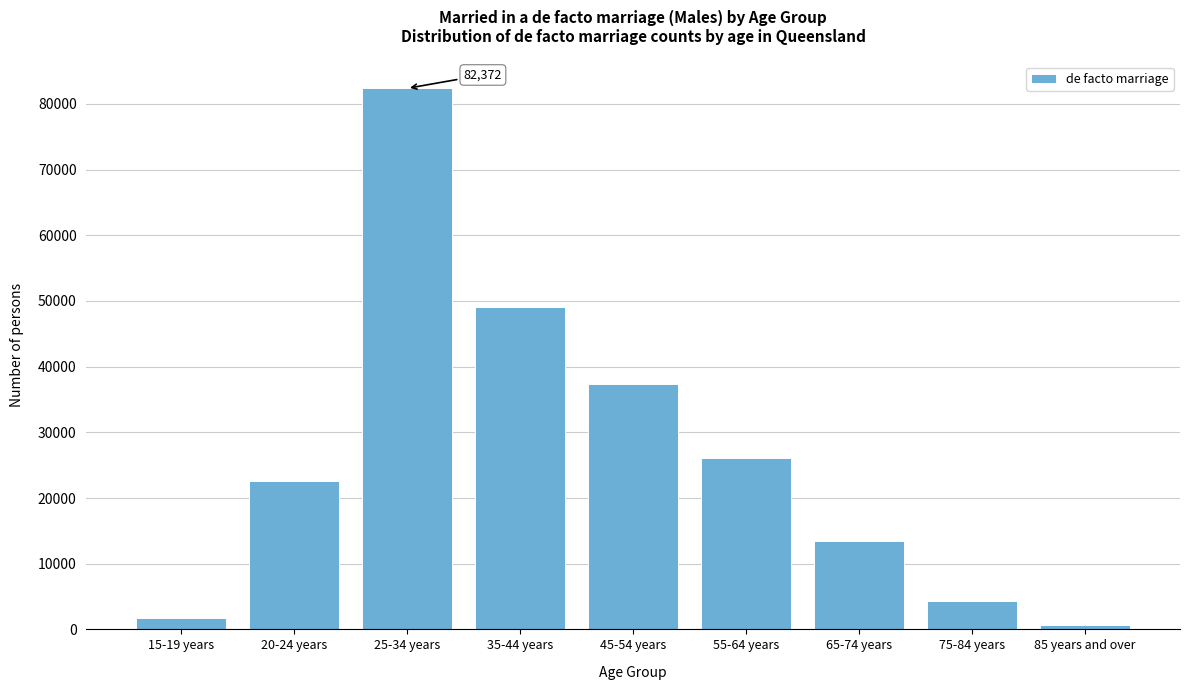

Reading right to left, transcribe all the data shown in this chart.

85 years and over=612	75-84 years=4374	65-74 years=13486	55-64 years=26085	45-54 years=37425	35-44 years=49152	25-34 years=82372	20-24 years=22576	15-19 years=1806